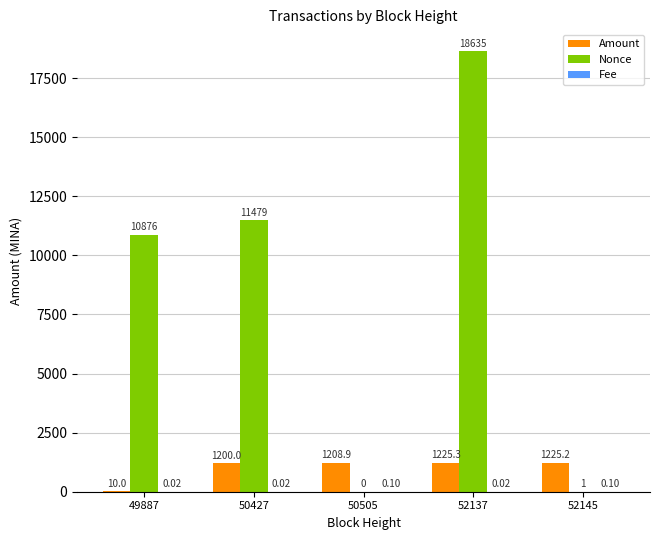

Between 52137 and 52145, which series saw the biggest shift?

Nonce